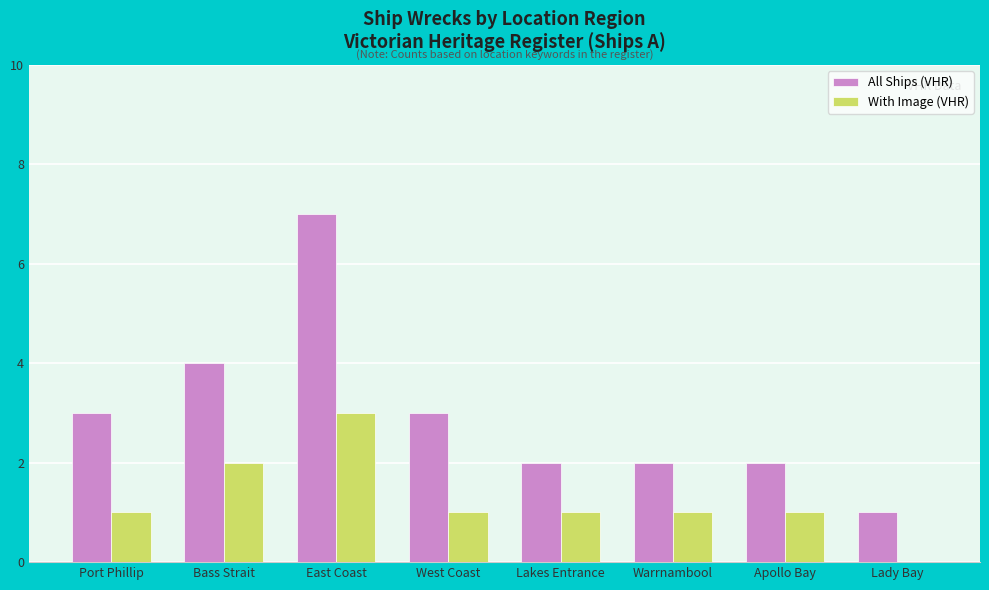

Is it true that With Image (VHR) equals 1 at Apollo Bay?

True